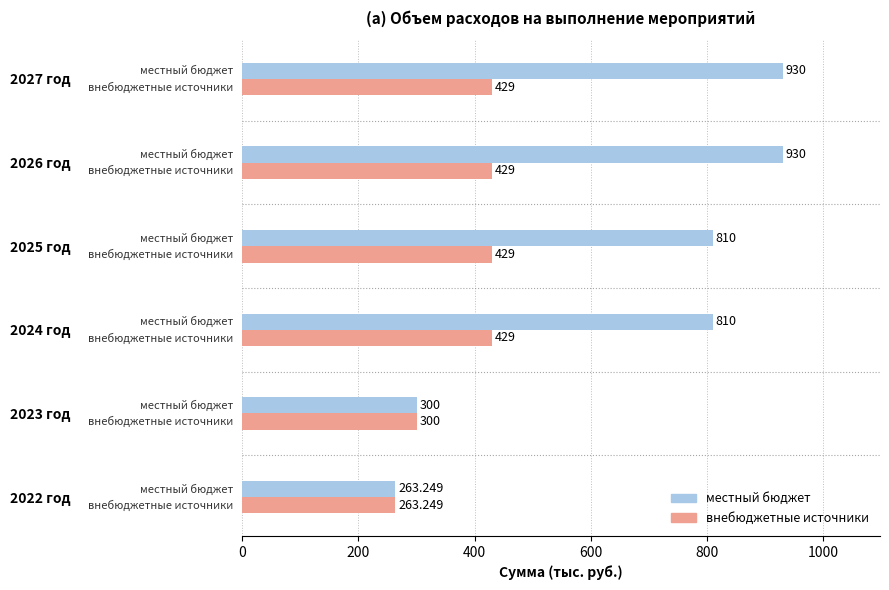

What is the minimum value shown in the chart?

263.2